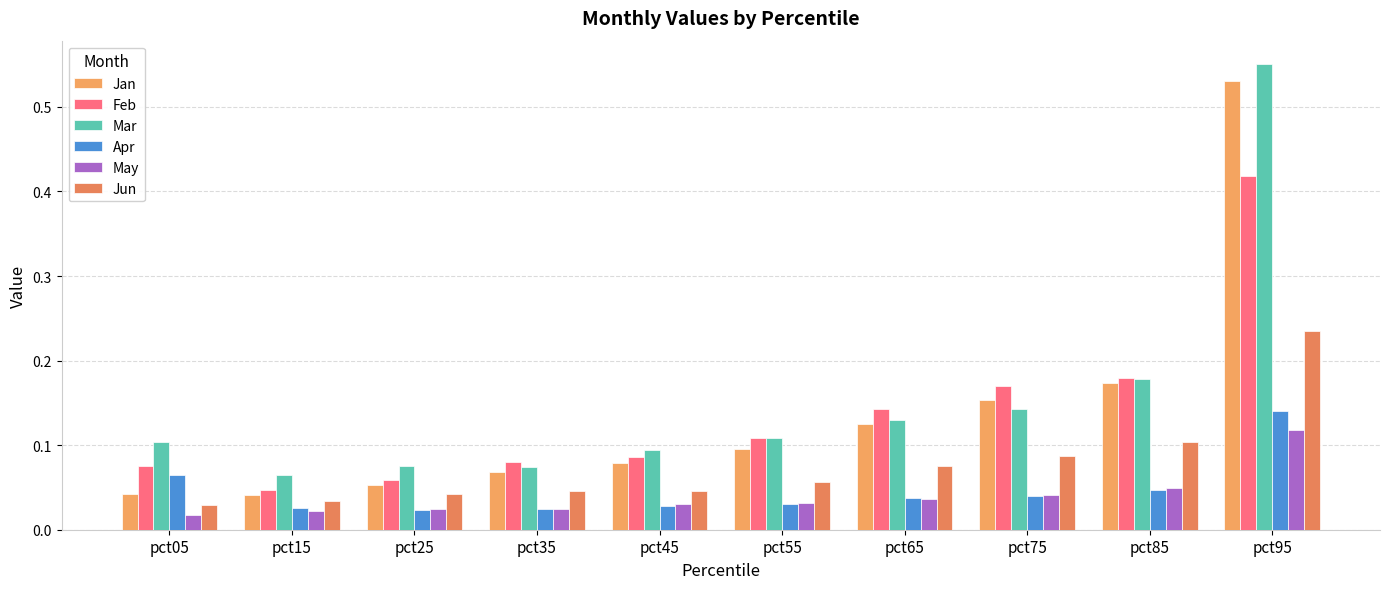

How many Apr values are between 0 and 1?

10